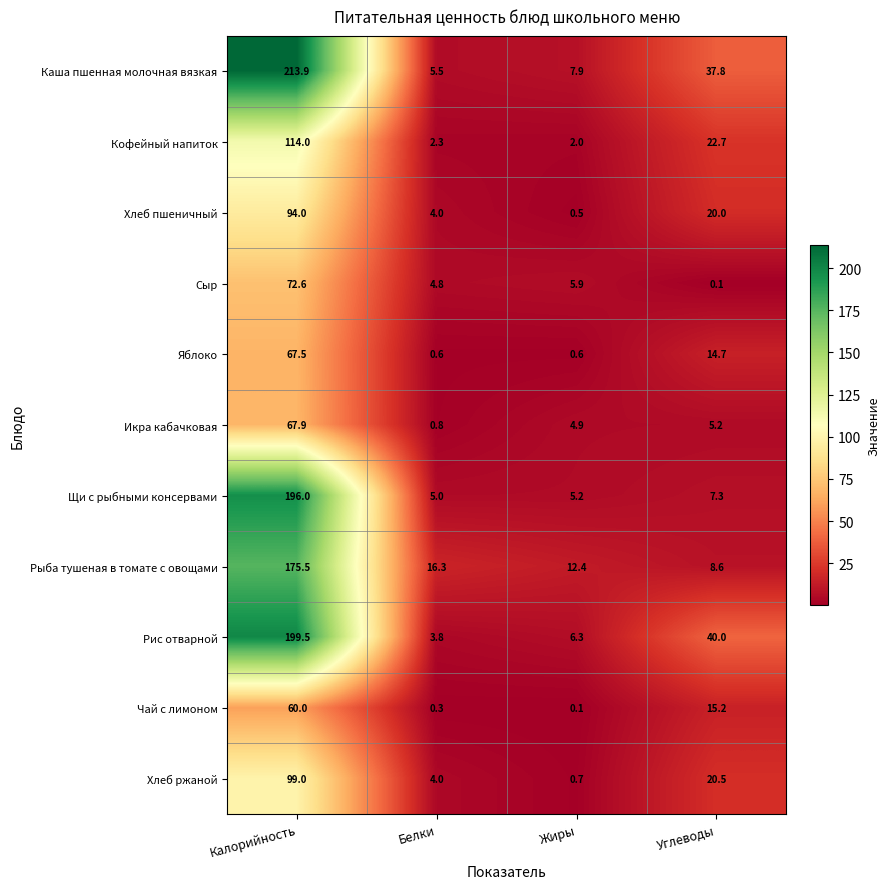

Between Калорийность and Жиры, which series saw the biggest shift?

Каша пшенная молочная вязкая